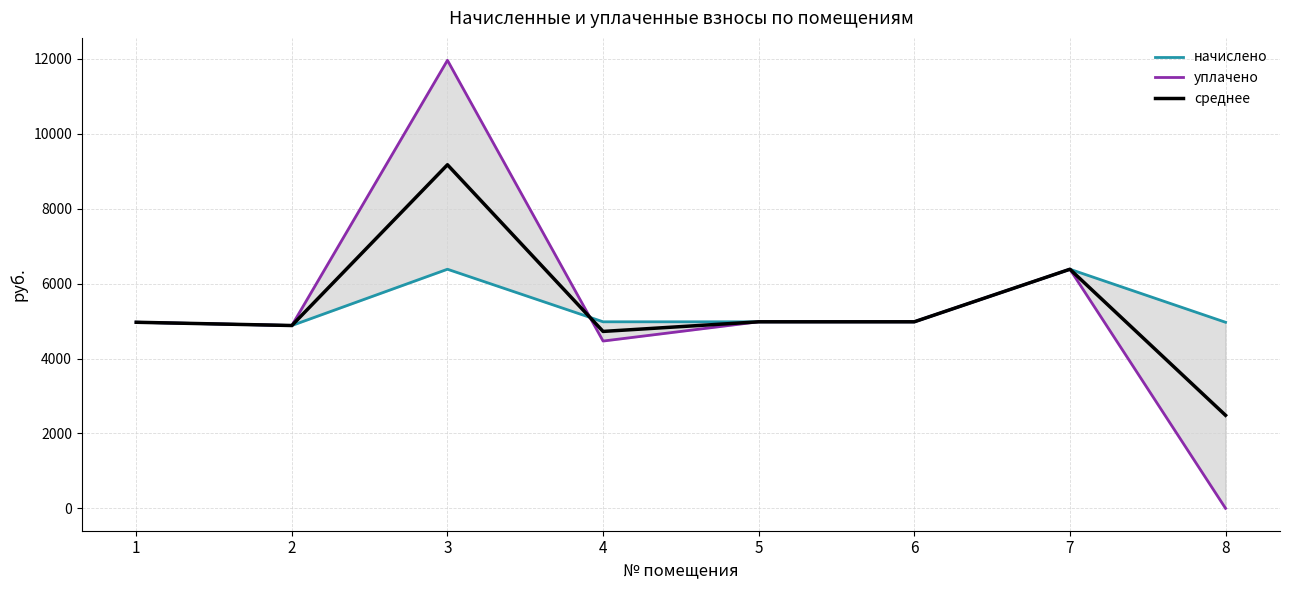

List the series in order of their peak value, lowest first.

начислено, среднее, уплачено